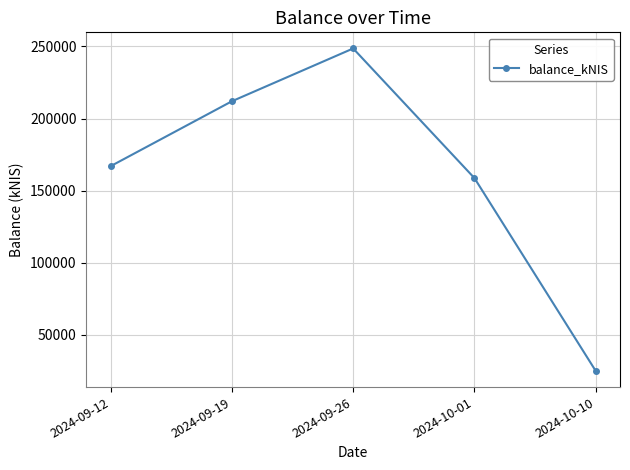

Where does the data first go above 166946?

2024-09-12